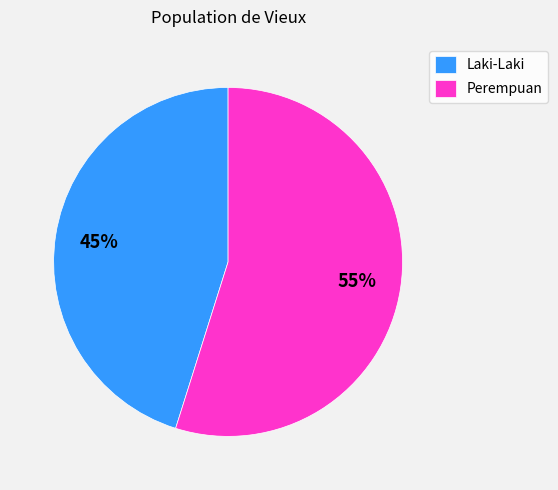

Is there any slice that represents more than half of the pie?

Yes